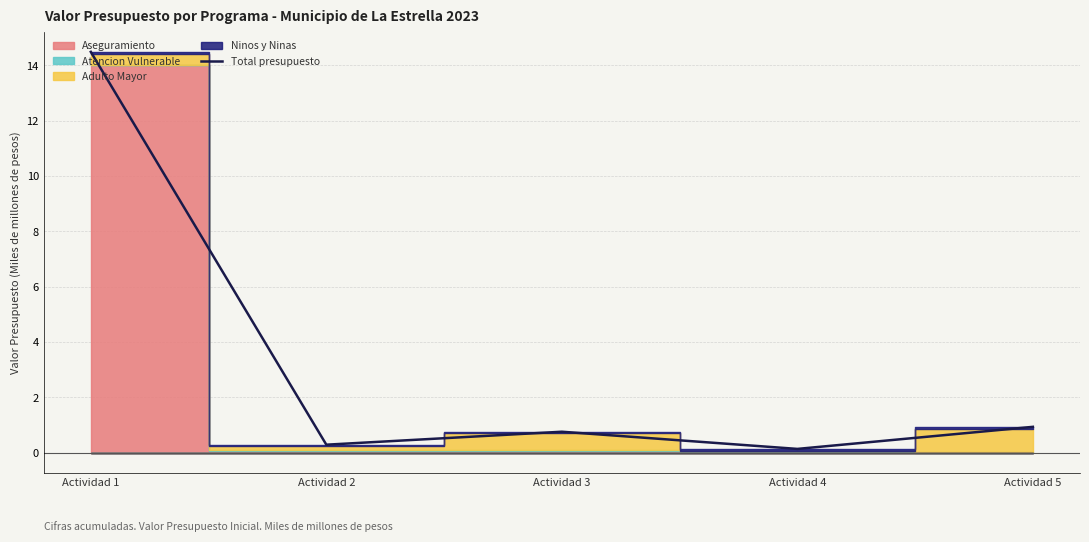

What is the maximum value for Total presupuesto?

14.5